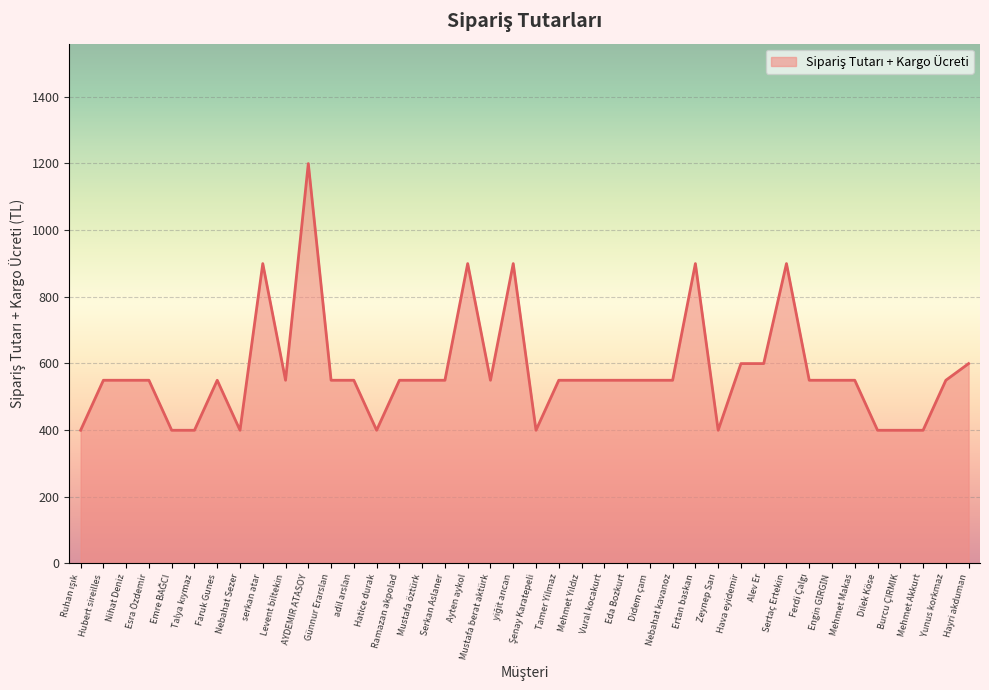

What is the approximate value at AYDEMIR ATASOY?

1199